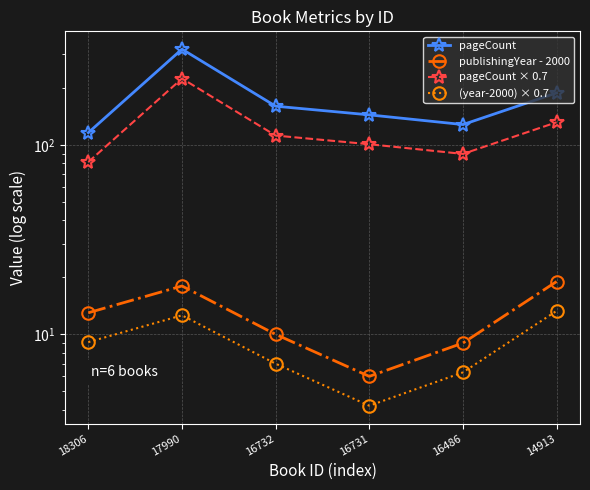

At which category is the sum across all series the highest?

17990